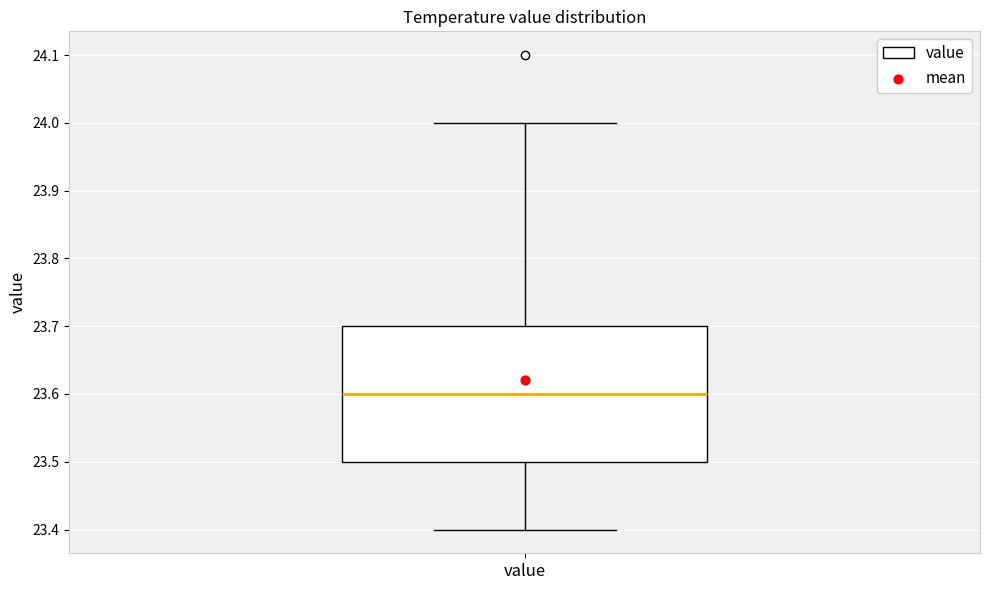

Where does the lower whisker of the box for value end on the y-axis? The values are not printed on the chart, so give them approximately, as read against the axis.

23.4